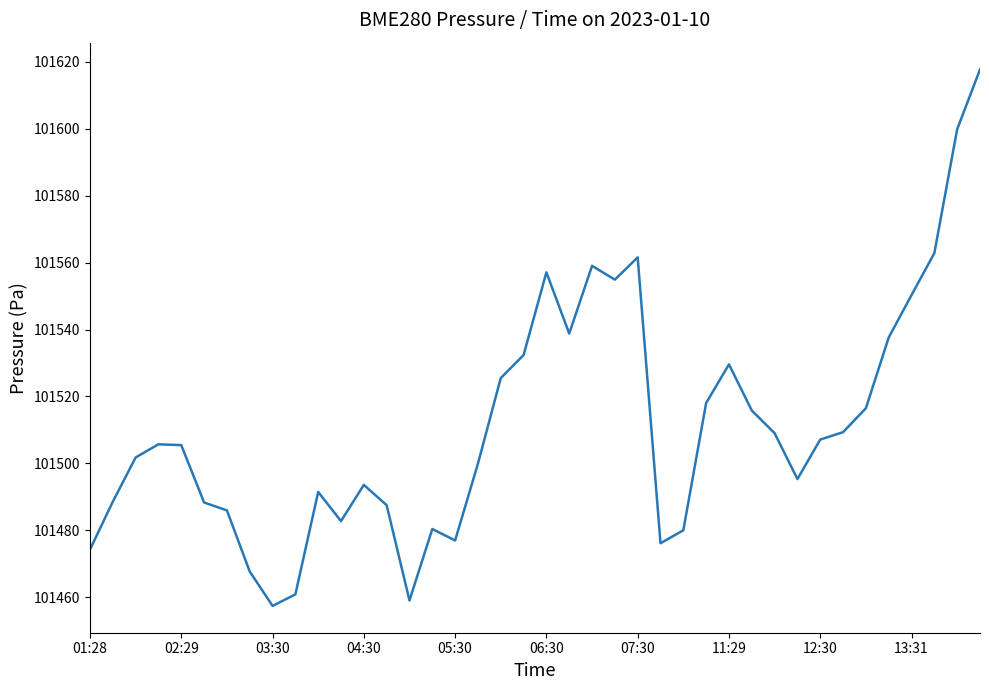

Does the chart have visible grid lines?

No